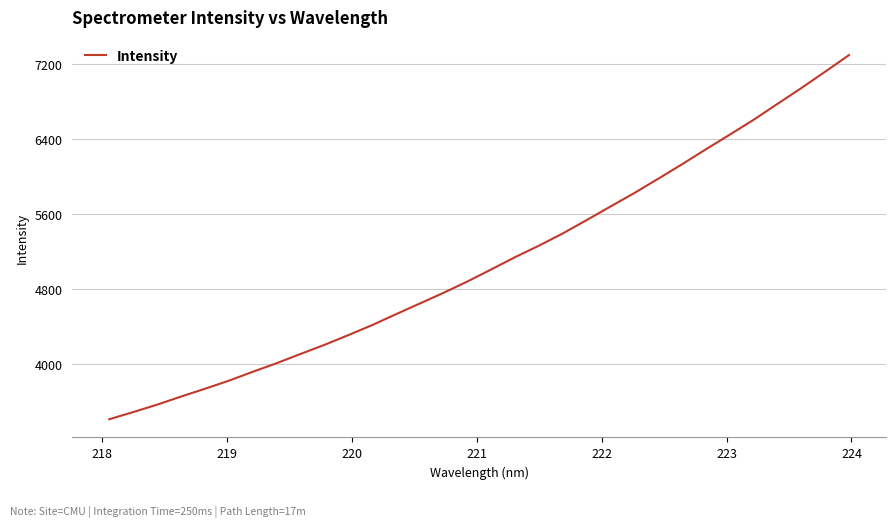

What is the smallest value displayed?

3411.6